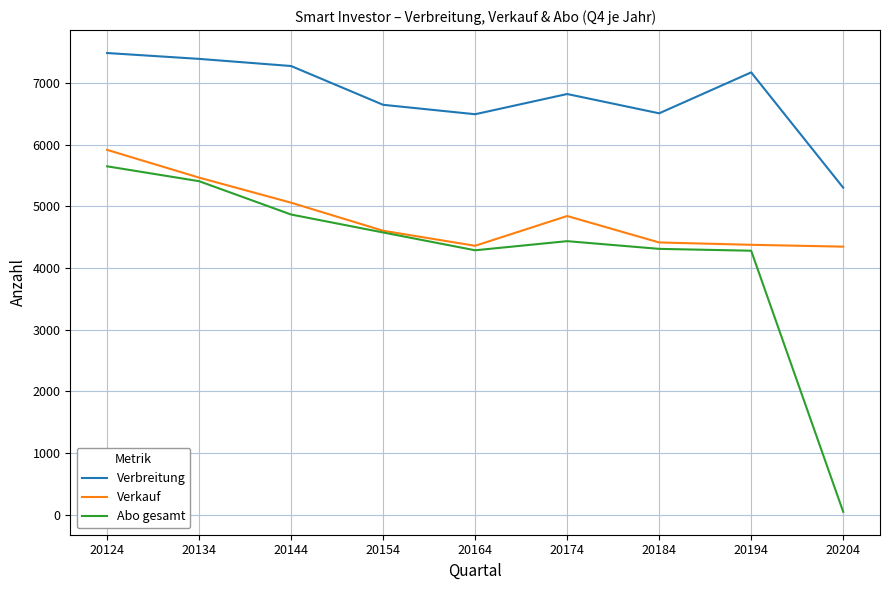

How many lines are shown in the chart?

3